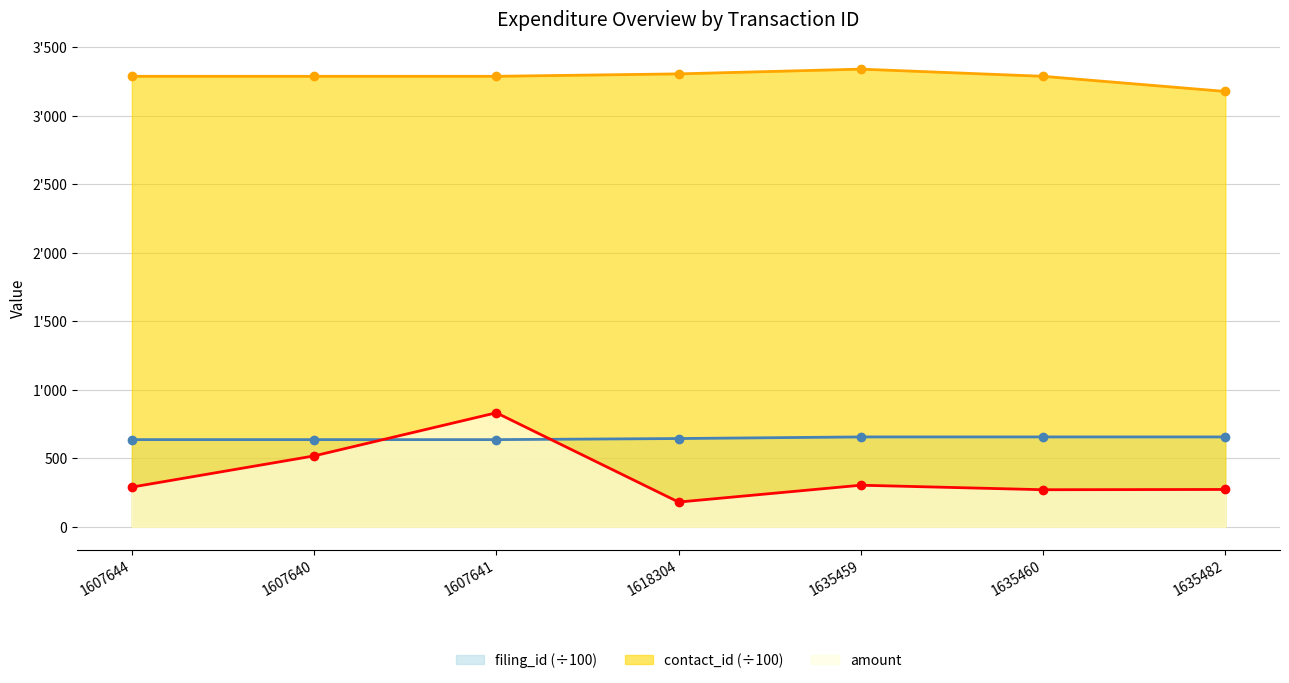

How many data points in amount are less than 289?

3